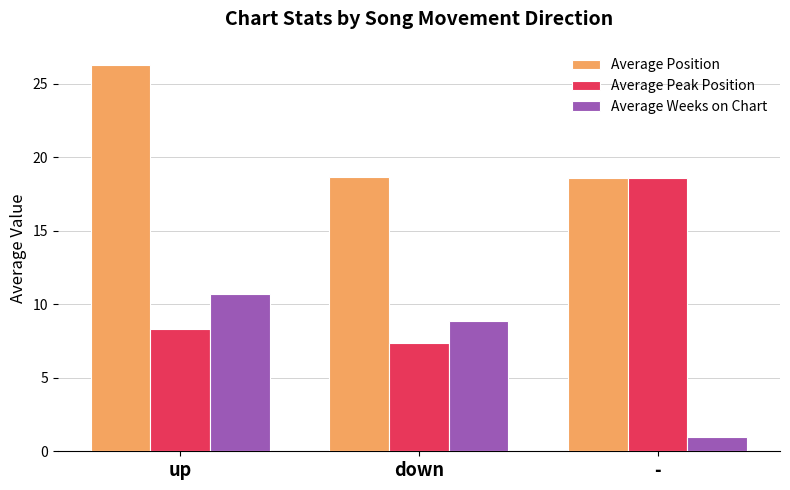

Which series has the largest total across all categories?

Average Position